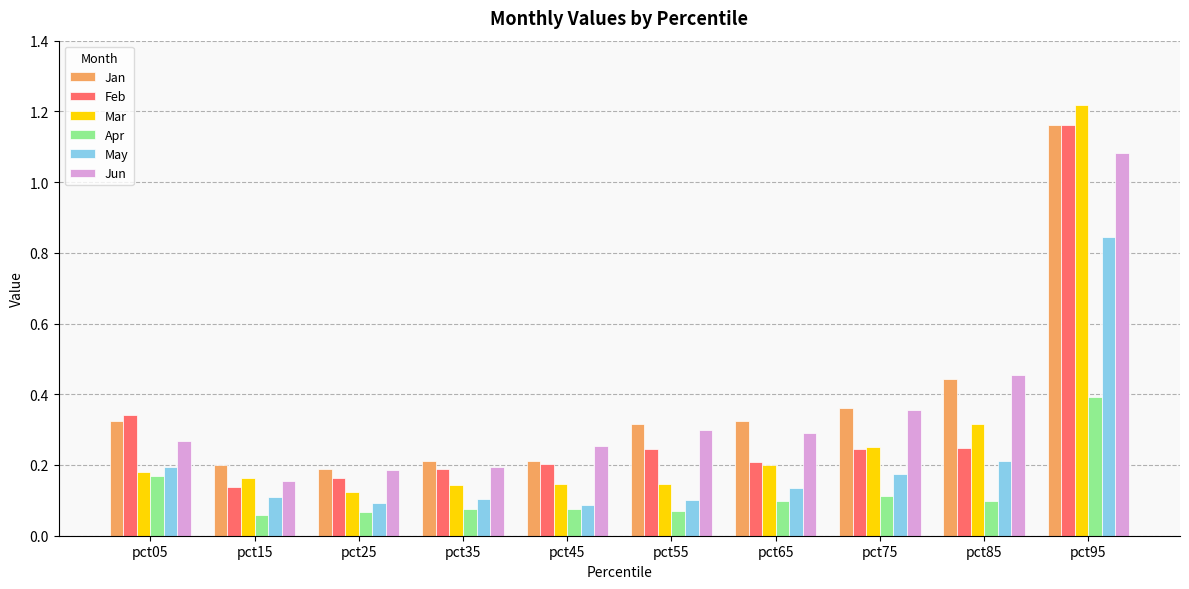

How many bars are there in total?

60